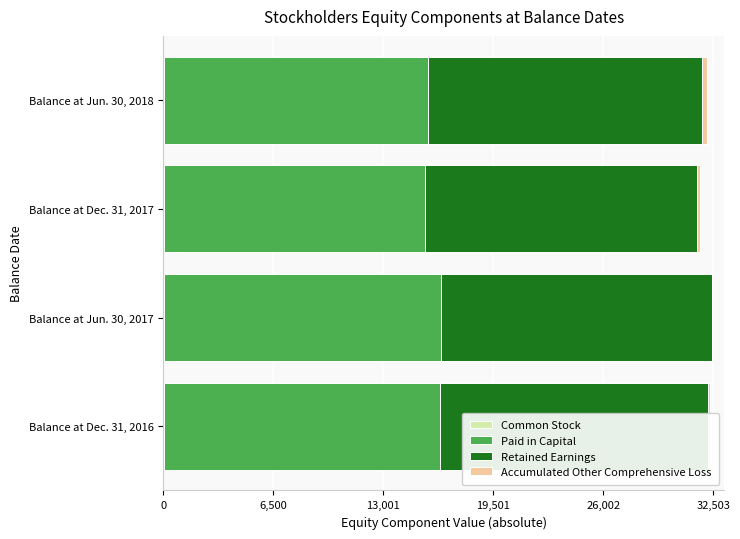

What is the difference between the maximum and minimum values in the Paid in Capital series?

919.0